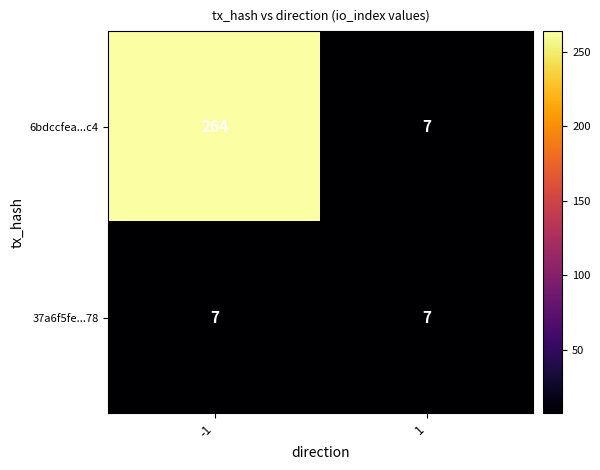

Which label corresponds to the largest value in the chart?

-1